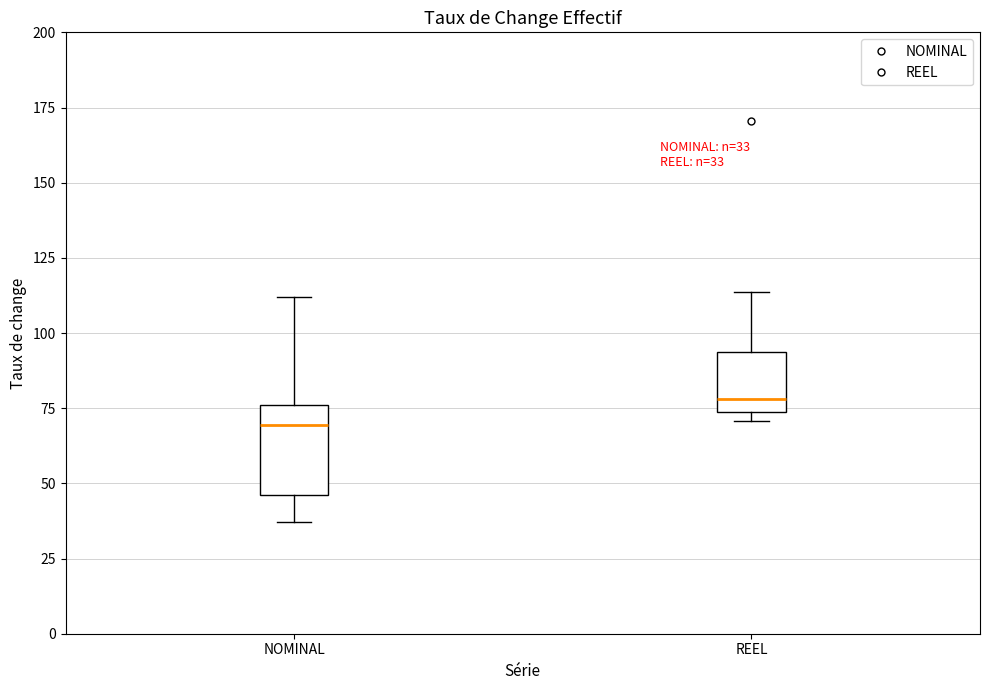

Which box is the tallest, from its lower edge to its upper edge?

NOMINAL